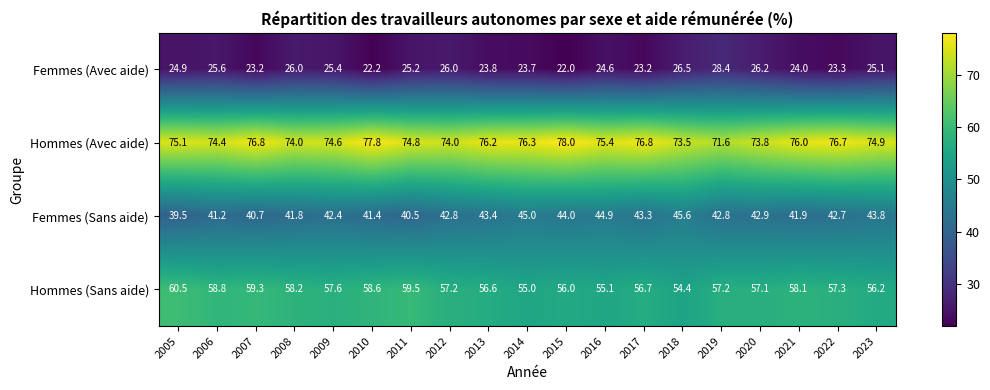

At 2021, list the series in order from largest to smallest.

Hommes (Avec aide), Hommes (Sans aide), Femmes (Sans aide), Femmes (Avec aide)